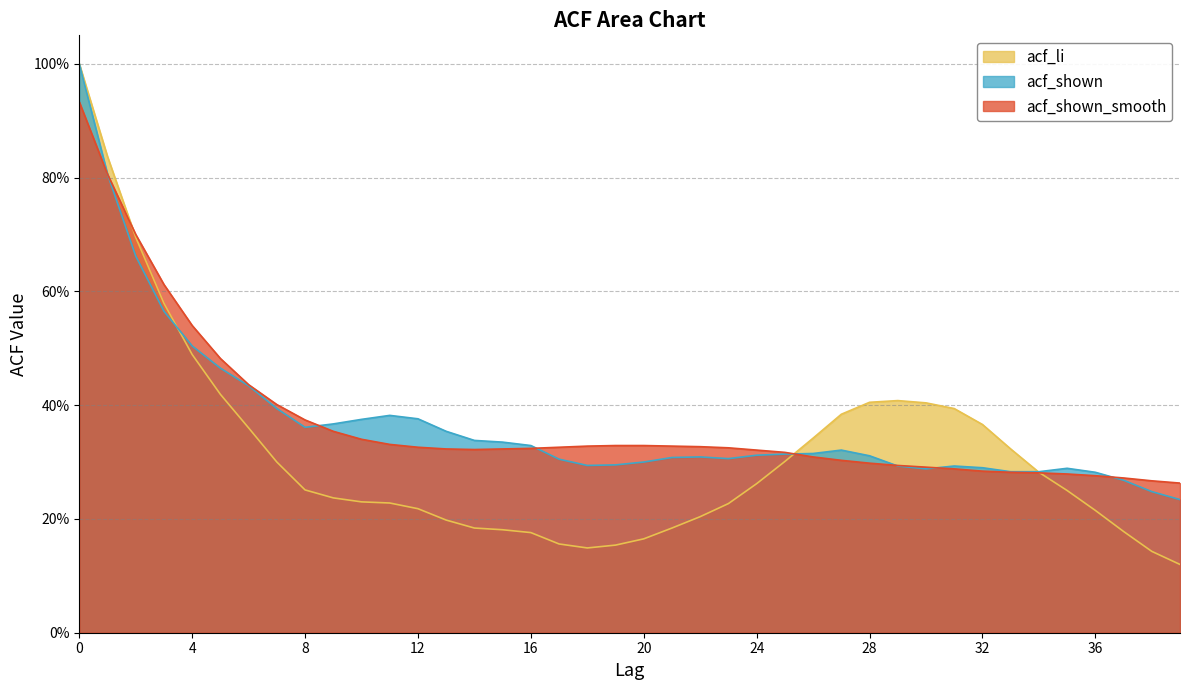

What is the average value of the acf_shown series?

0.4